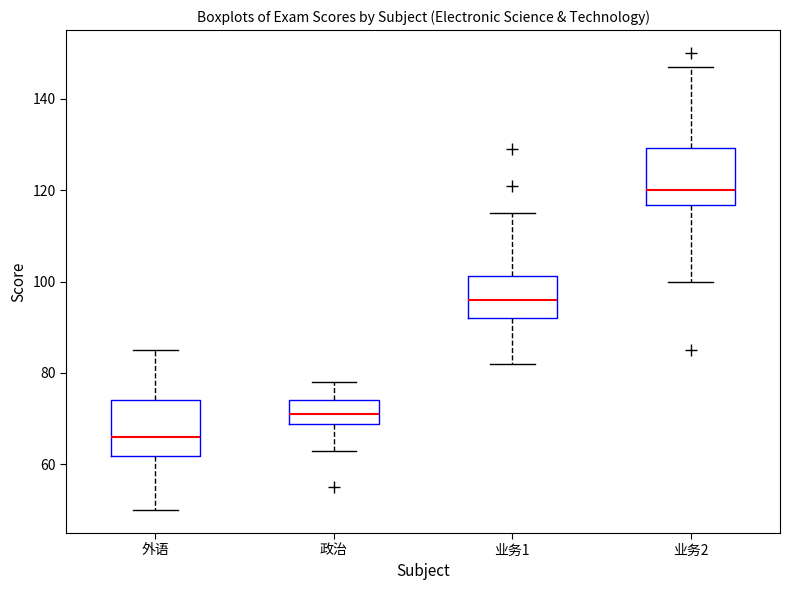

Where is the lower edge of the box for 业务1 on the y-axis? The values are not printed on the chart, so give them approximately, as read against the axis.

92